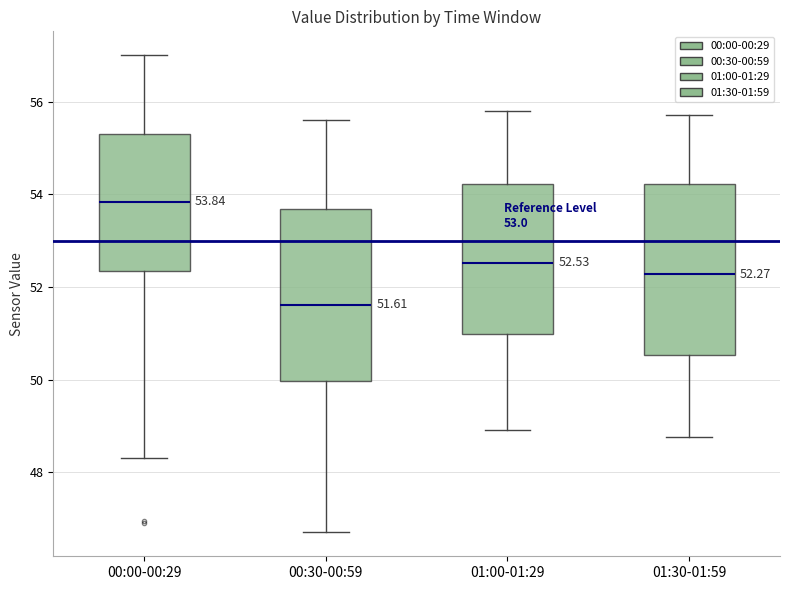

Which box's median line is the highest?

00:00-00:29